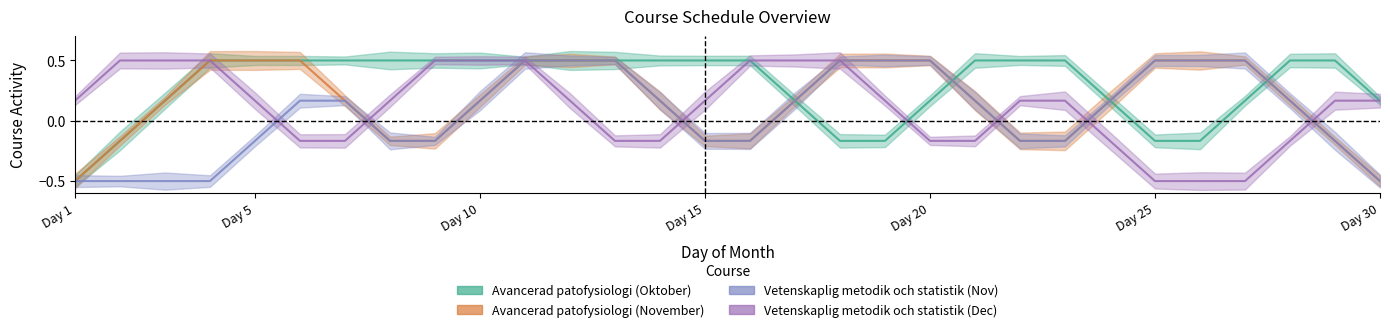

True or false: Avancerad patofysiologi (November) has more than 2 points higher than both neighbors.

False